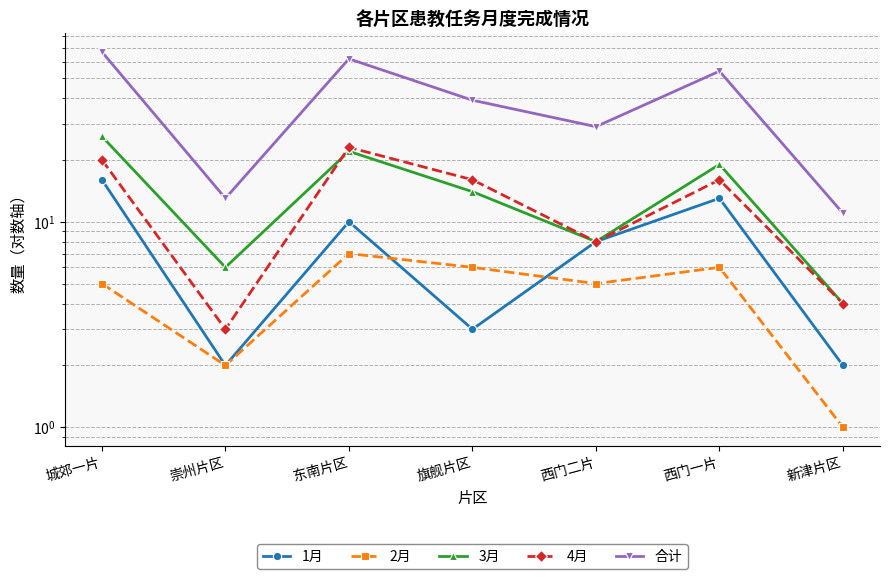

What is the value of the 3月 point at the 7th from the left?

4